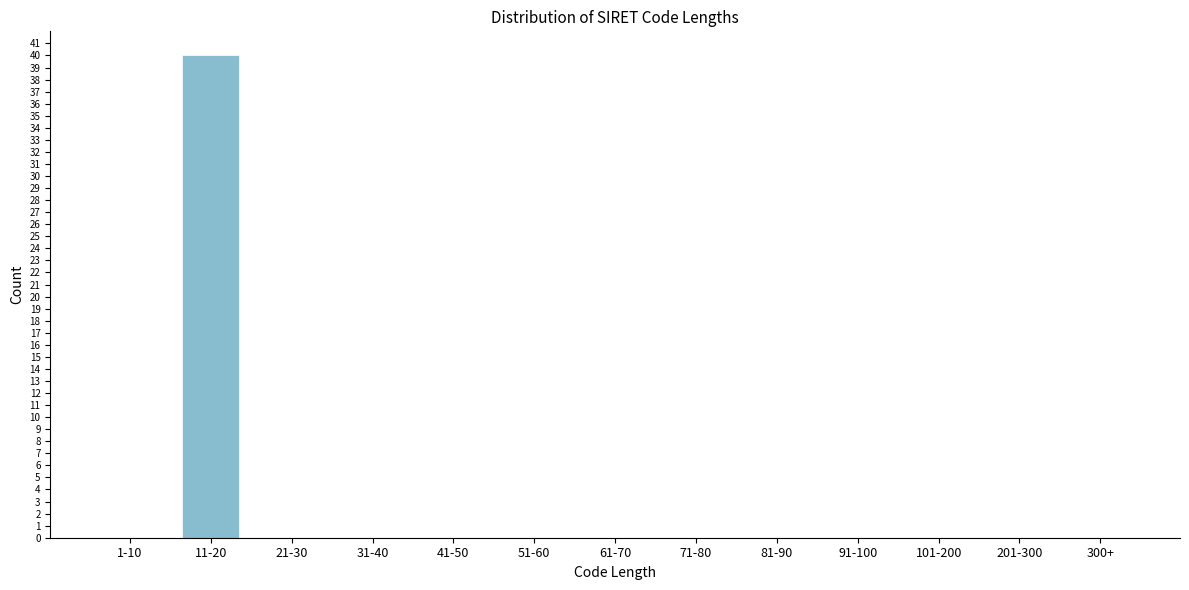

Reading left to right, extract all data points from this chart.

1-10=0	11-20=40	21-30=0	31-40=0	41-50=0	51-60=0	61-70=0	71-80=0	81-90=0	91-100=0	101-200=0	201-300=0	300+=0